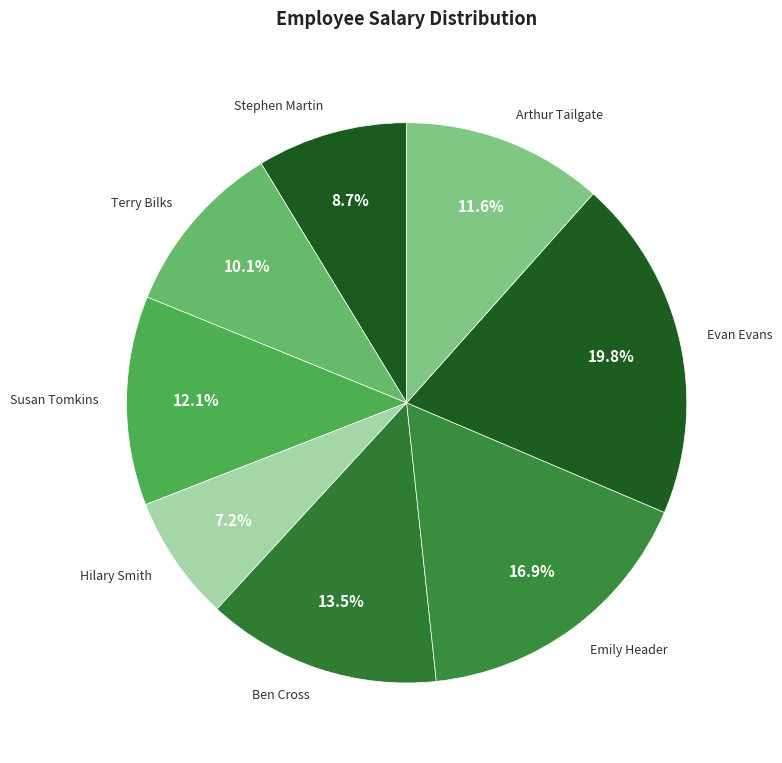

Does Arthur Tailgate account for over 50% of the chart?

No